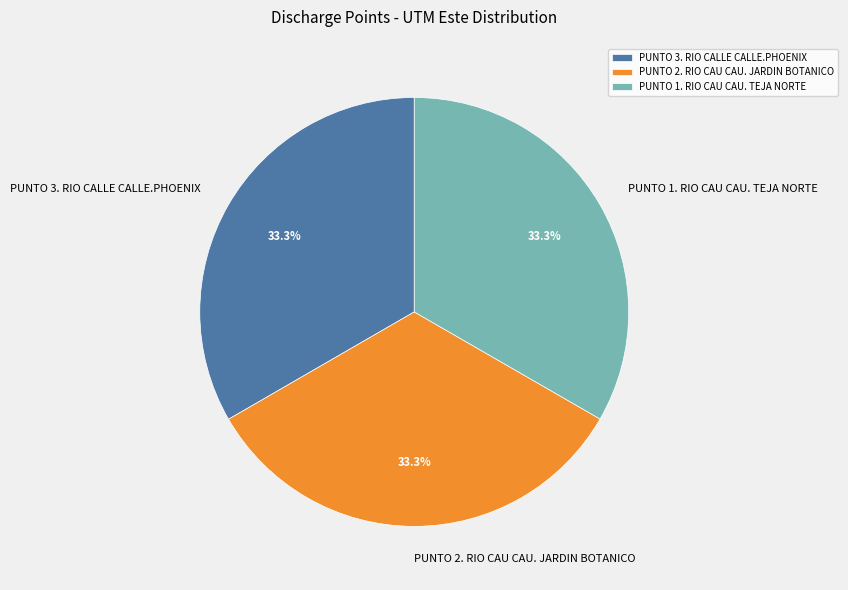

To the nearest percent, what percentage of the pie is PUNTO 2. RIO CAU CAU. JARDIN BOTANICO?

33%